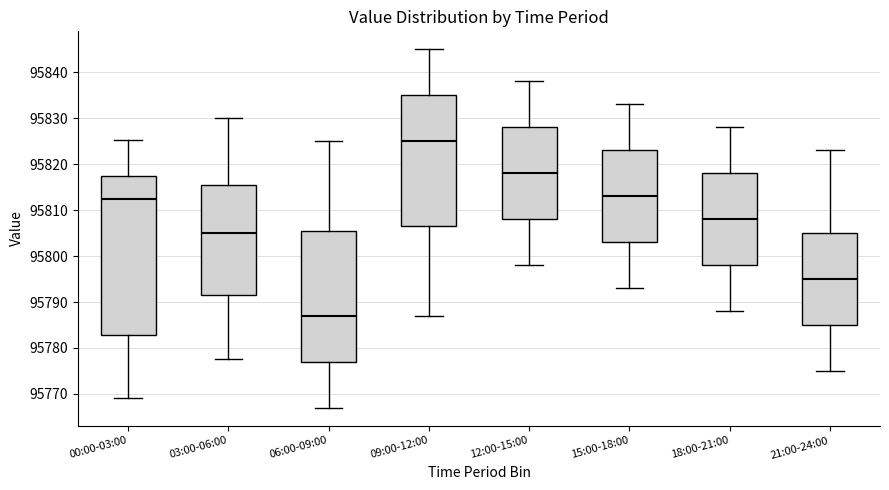

Which box's median line is the lowest?

06:00-09:00